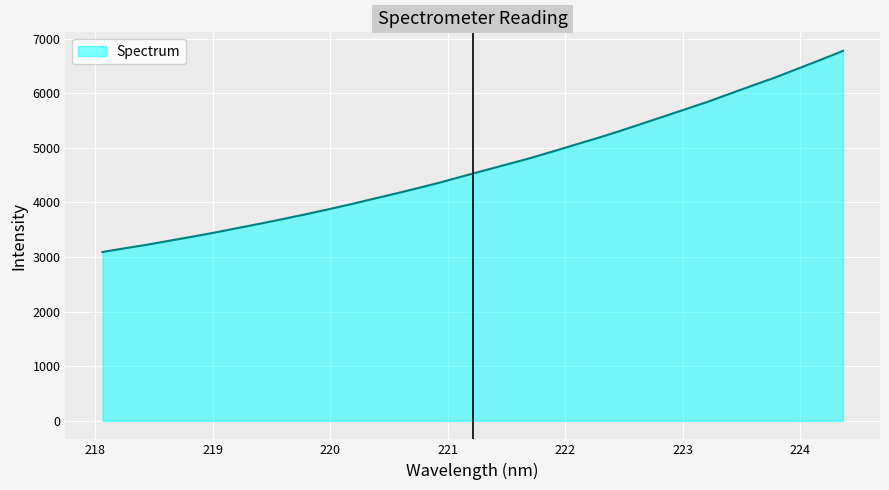

What is the maximum value shown in the chart?

6775.3